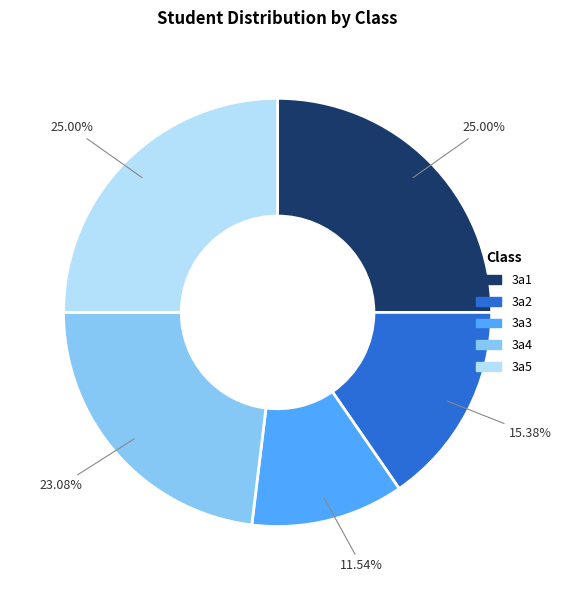

Which slice is the smallest?

3a3